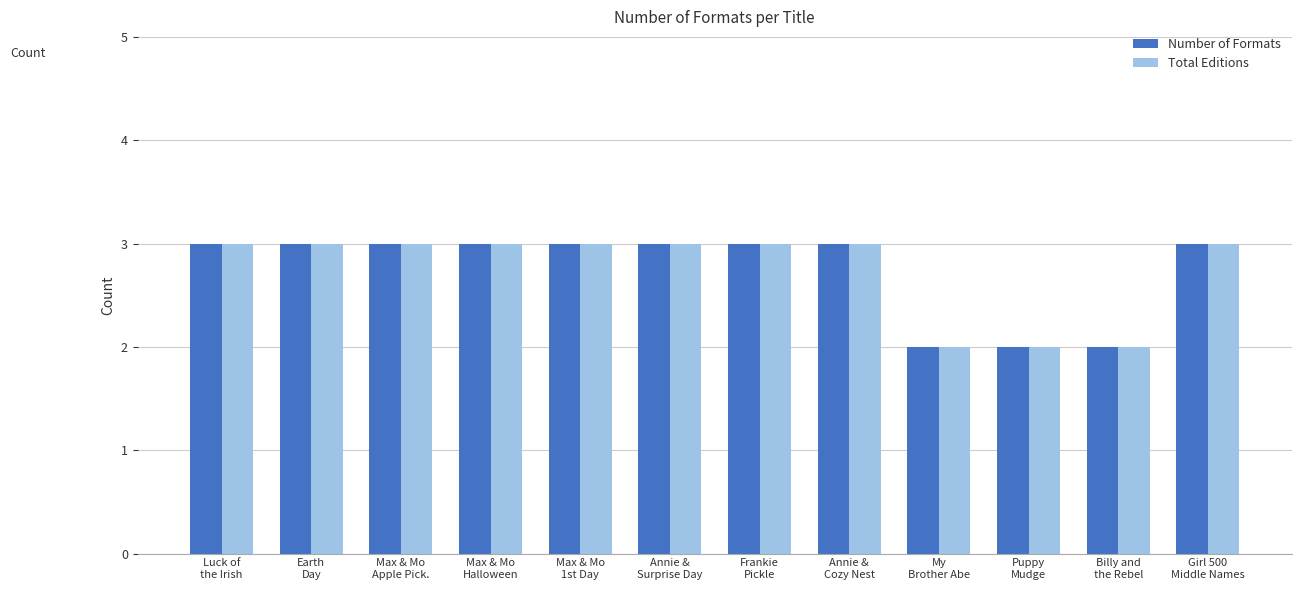

What is the maximum value for Number of Formats?

3